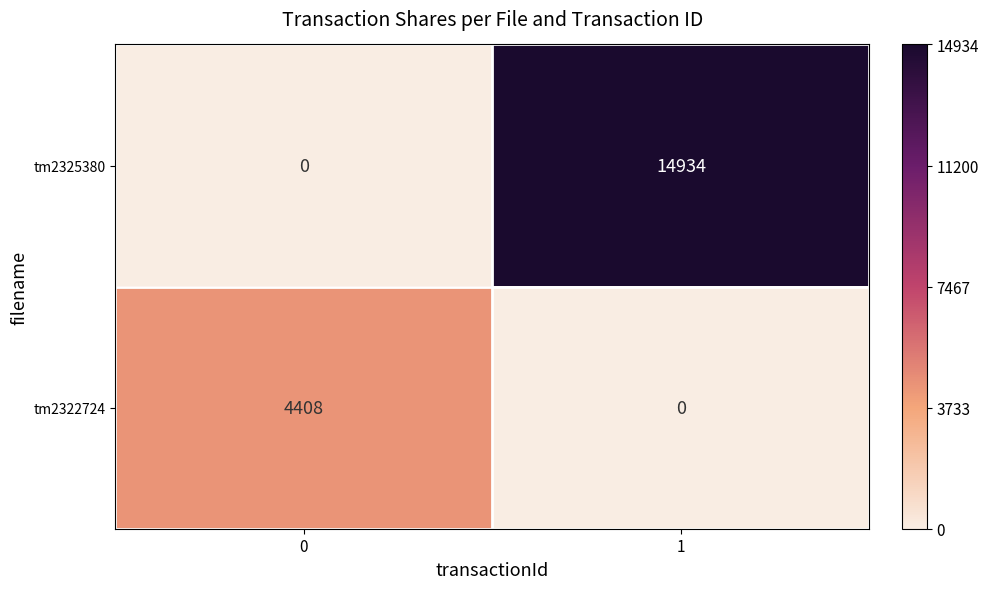

At how many categories does at least one series exceed 1131?

2